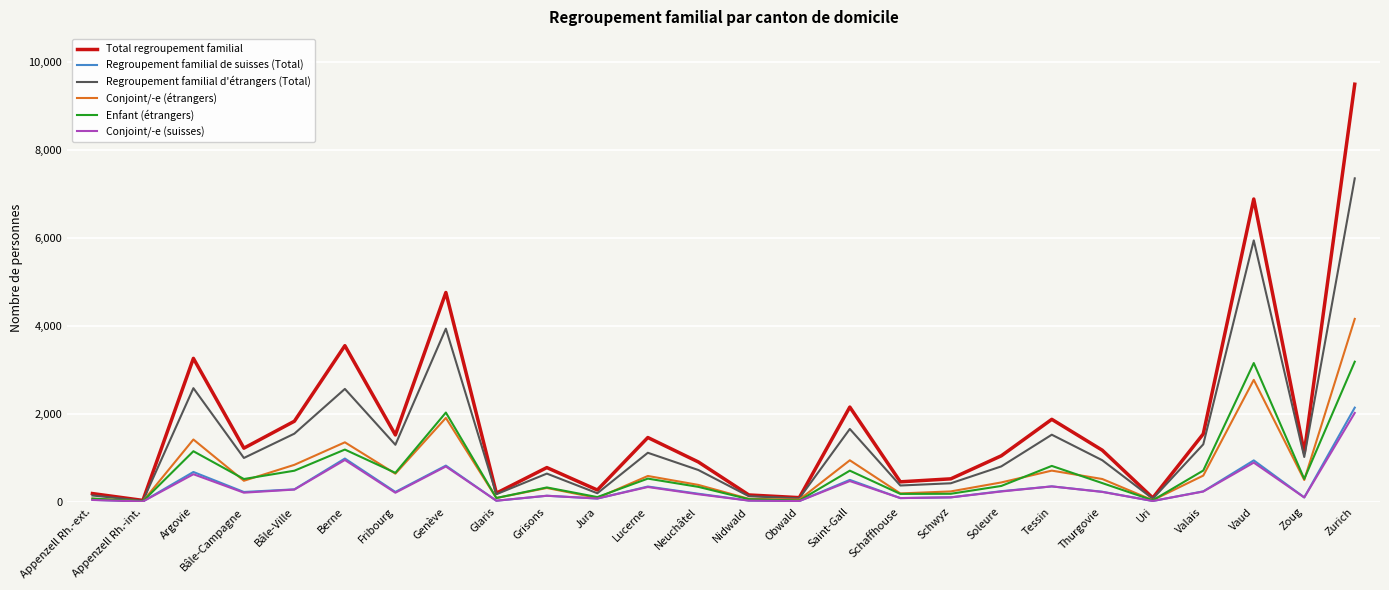

Is the value of Regroupement familial d'étrangers (Total) at Lucerne greater than the value of Conjoint/-e (étrangers) at Appenzell Rh.-int.?

Yes